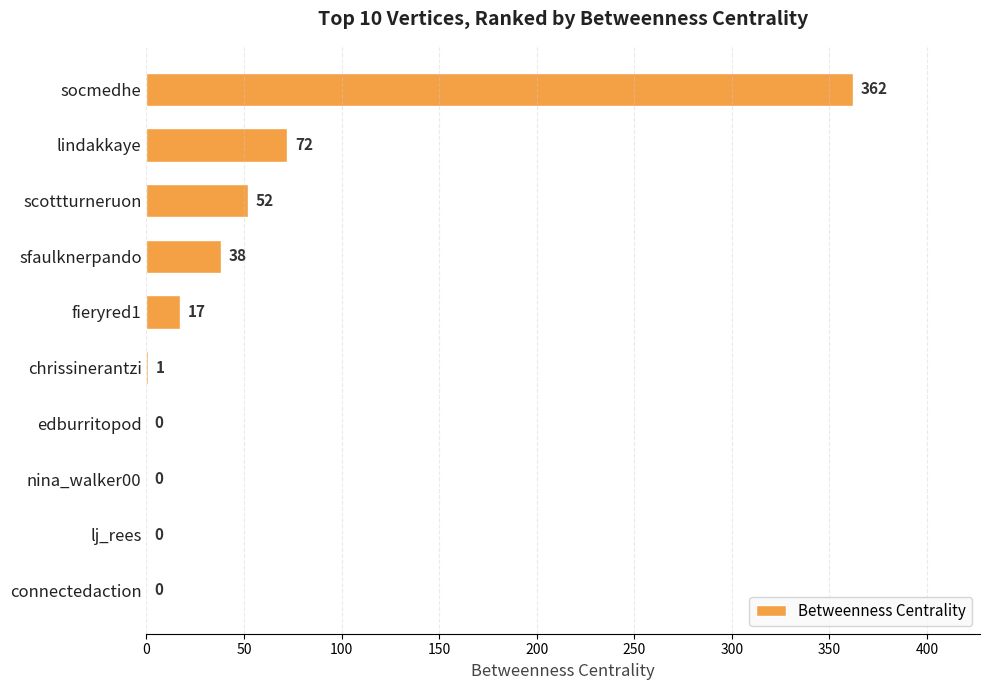

The chart shows a value of 17 at fieryred1. True or false?

True